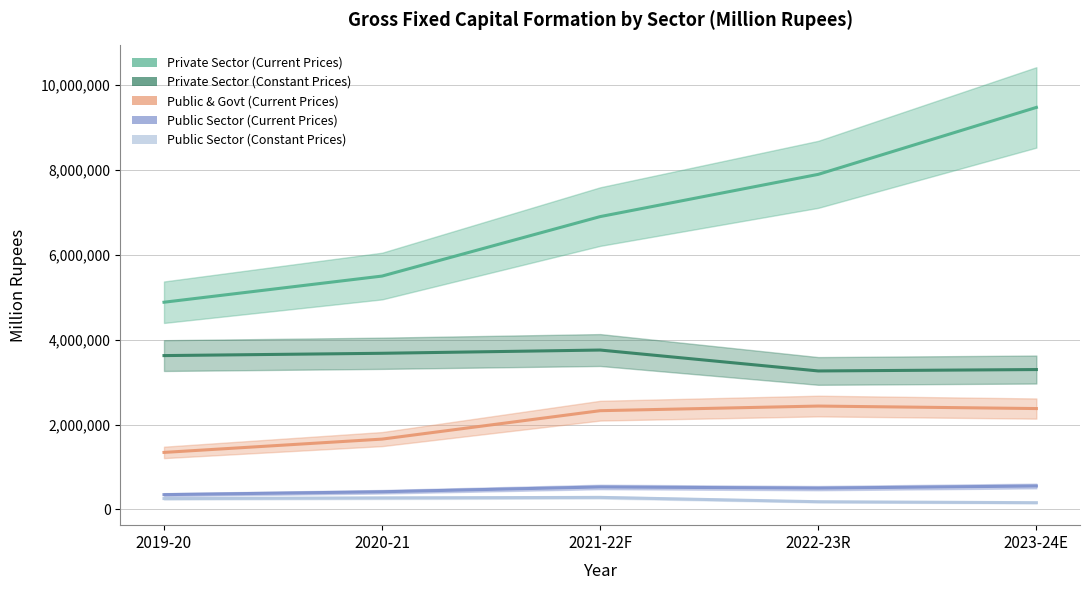

Is it true that Private Sector (Constant Prices) equals 1165668 at 2020-21?

False